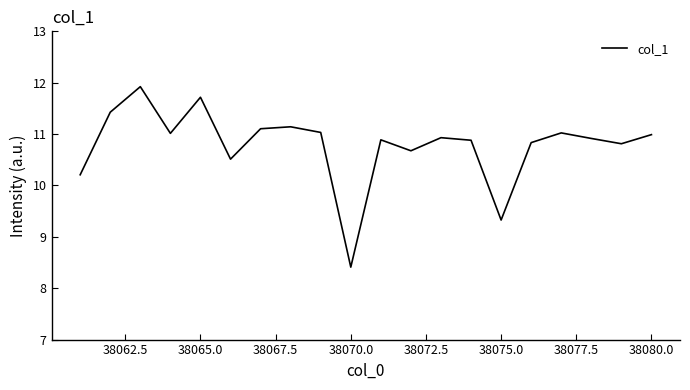

What is the difference between the maximum and second lowest values?

2.6